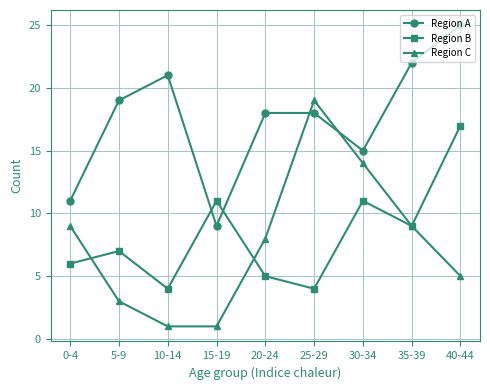

At which label does Region A reach its minimum?

15-19